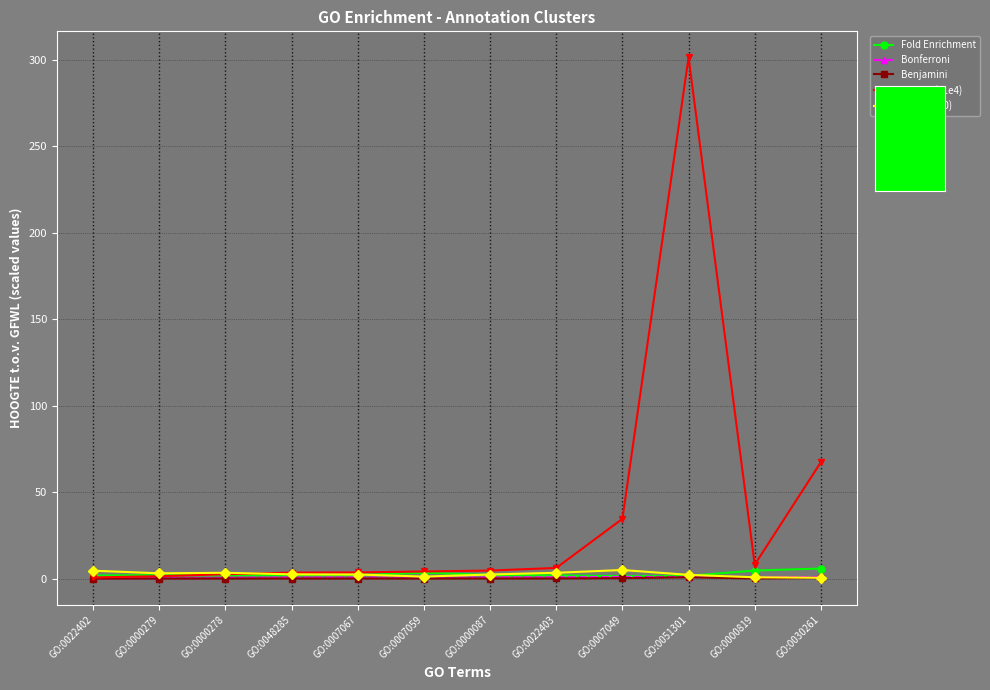

The value of Bonferroni at GO:0007049 is 1.0. True or false?

True